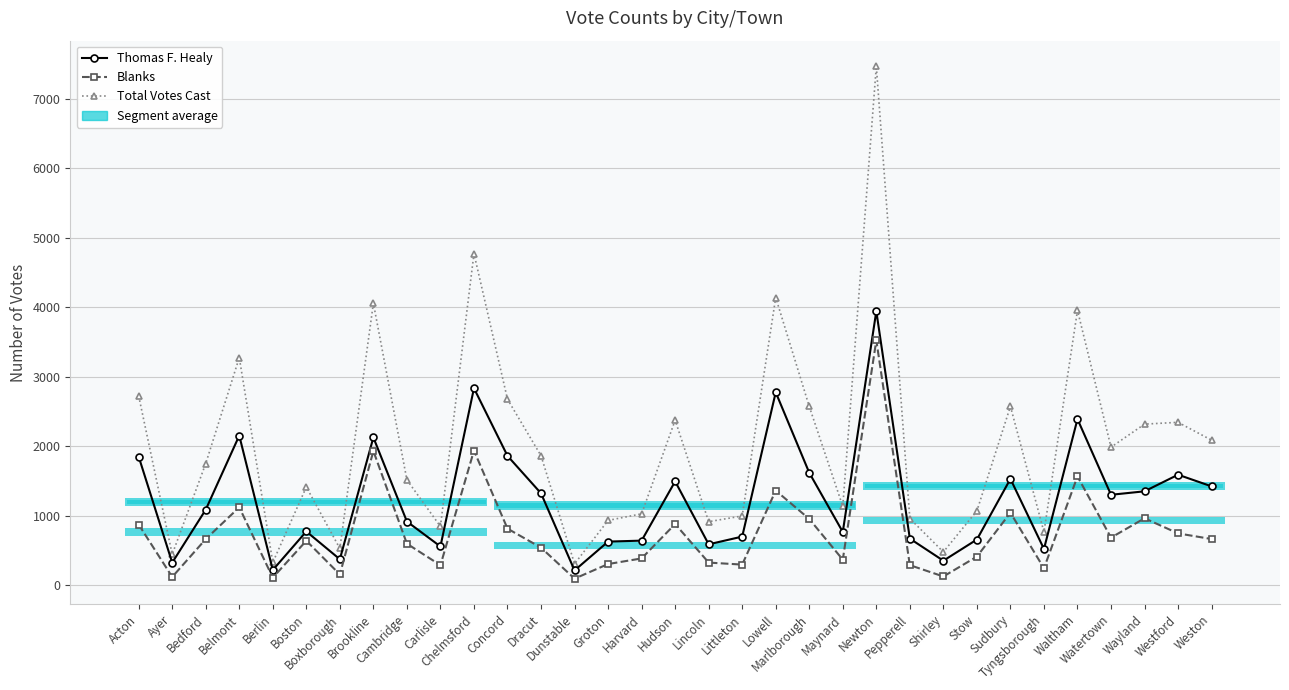

True or false: Blanks and Thomas F. Healy intersect in this chart.

False